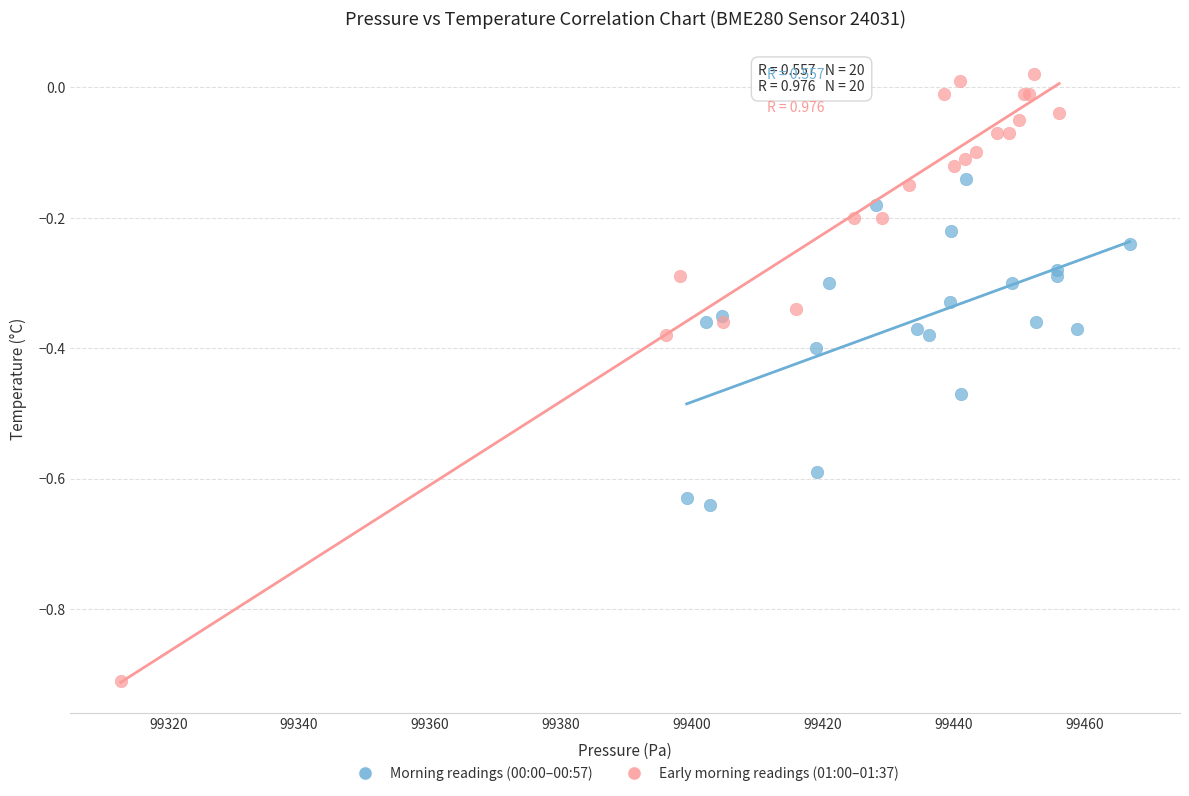

Which series contains the highest Y value?

Early morning readings (01:00–01:37)